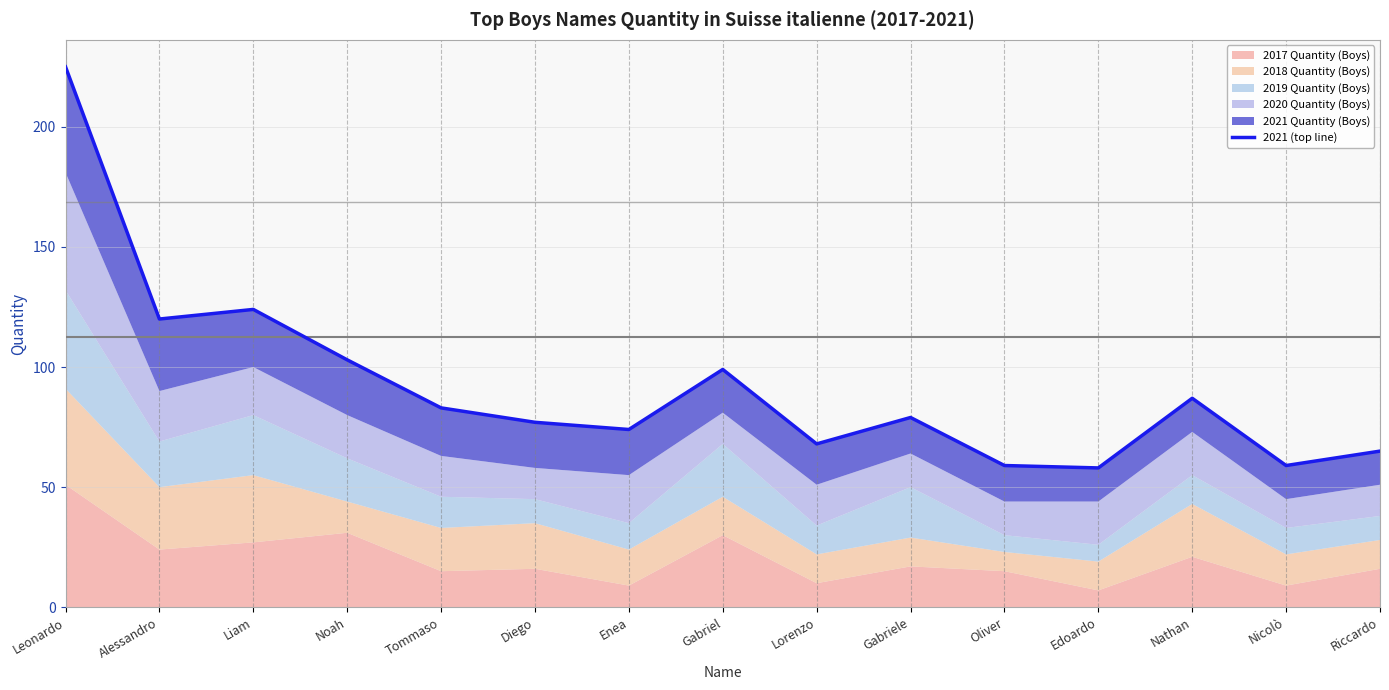

Reading right to left, transcribe all the data shown in this chart.

Riccardo=65	Nicolò=59	Nathan=87	Edoardo=58	Oliver=59	Gabriele=79	Lorenzo=68	Gabriel=99	Enea=74	Diego=77	Tommaso=83	Noah=103	Liam=124	Alessandro=120	Leonardo=225